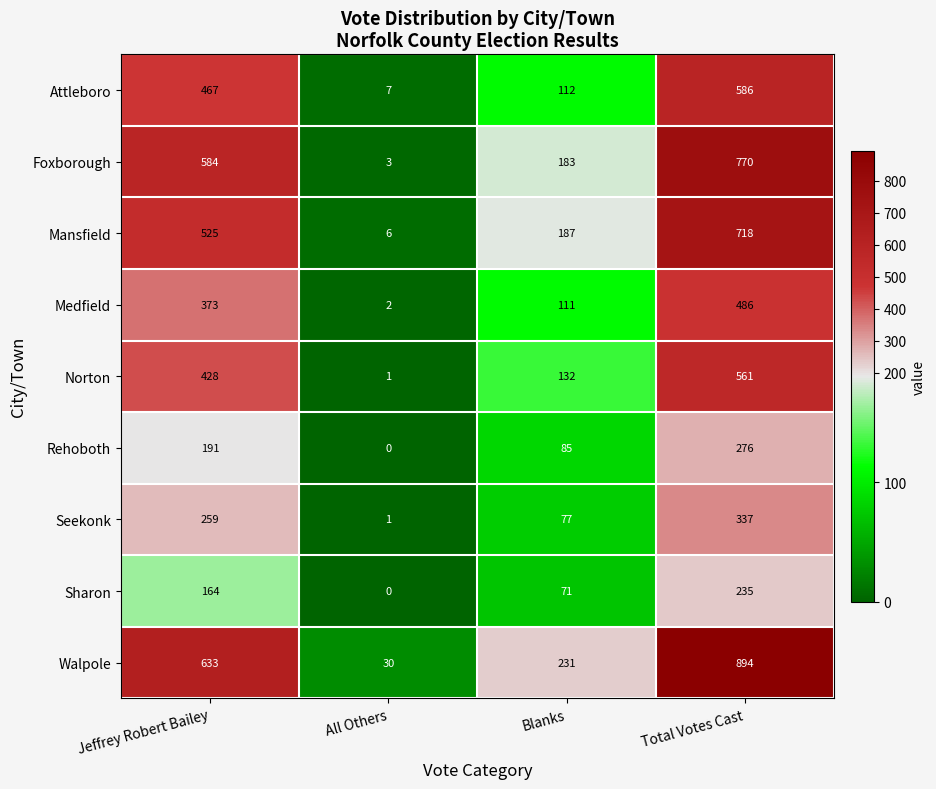

Which category has the lowest value across all series?

All Others